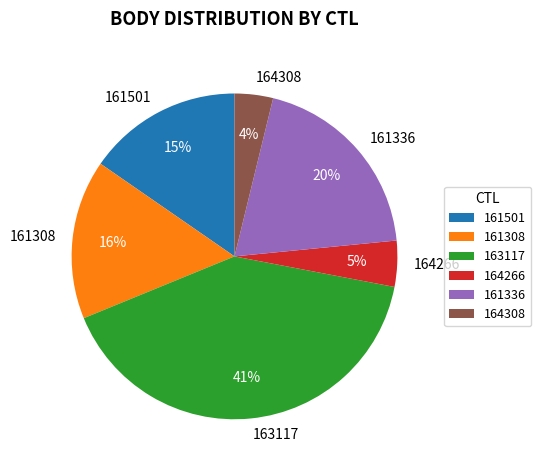

To the nearest percent, what is the average slice percentage?

17%